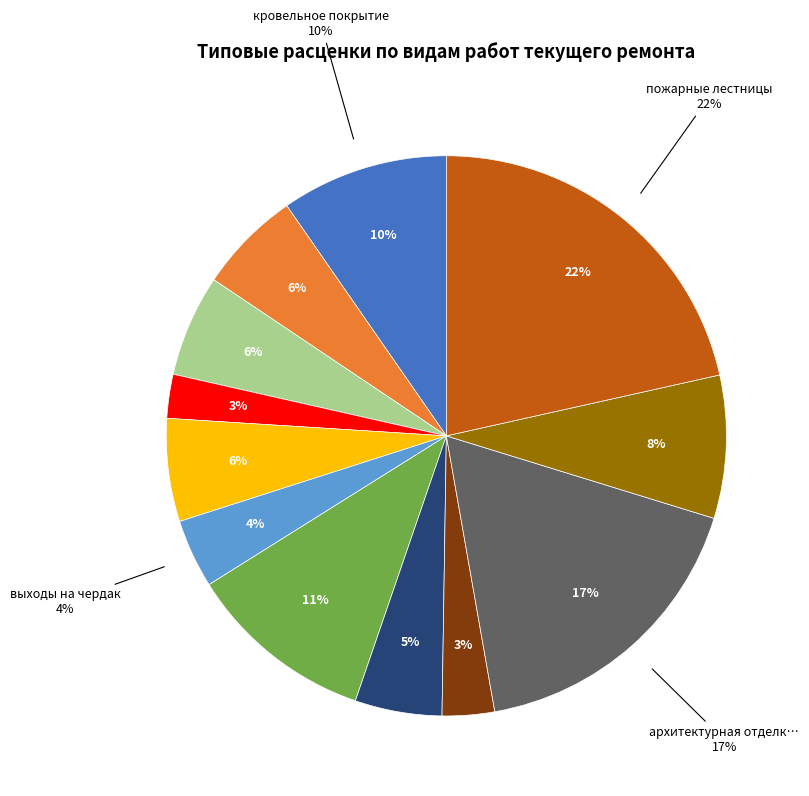

The выходы на чердак slice represents 18% of the pie. True or false?

False